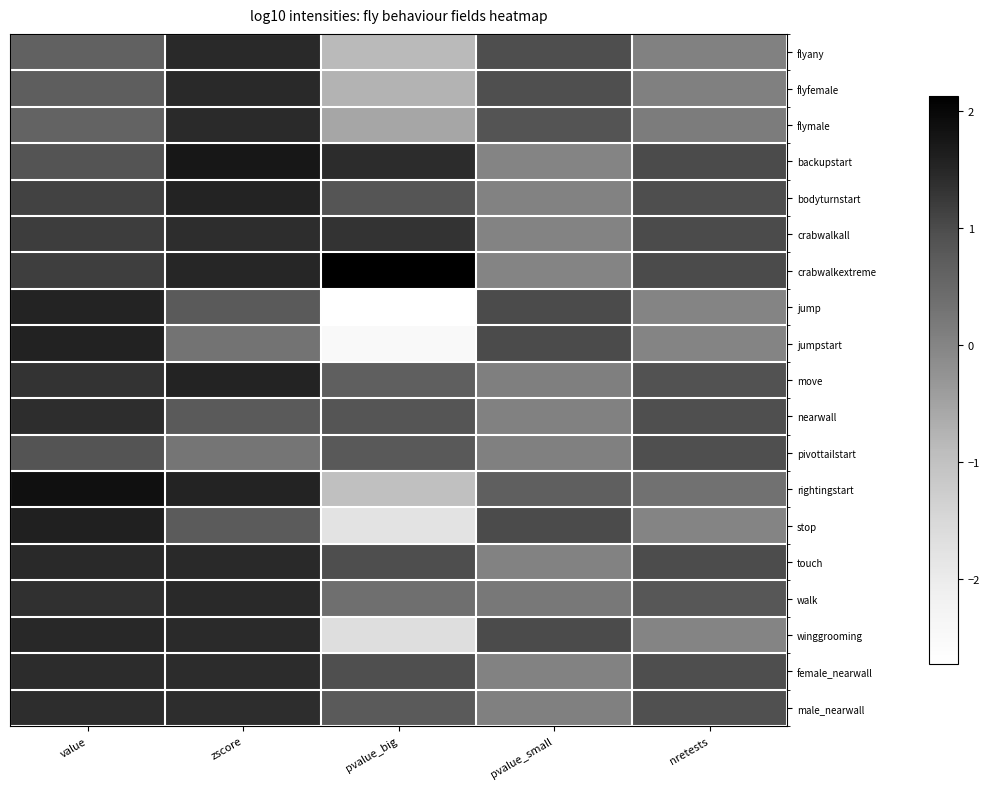

Reading left to right, transcribe all the data shown in this chart.

flyany: value=0.6	zscore=1.5	pvalue_big=-0.9	pvalue_small=1.0	nretests=0.0
flyfemale: value=0.7	zscore=1.5	pvalue_big=-0.8	pvalue_small=0.9	nretests=0.1
flymale: value=0.6	zscore=1.4	pvalue_big=-0.6	pvalue_small=0.9	nretests=0.1
backupstart: value=0.9	zscore=1.7	pvalue_big=1.4	pvalue_small=0.0	nretests=1.0
bodyturnstart: value=1.1	zscore=1.5	pvalue_big=0.8	pvalue_small=0.0	nretests=1.0
crabwalkall: value=1.2	zscore=1.4	pvalue_big=1.3	pvalue_small=0.0	nretests=1.0
crabwalkextreme: value=1.2	zscore=1.5	pvalue_big=2.1	pvalue_small=0.0	nretests=1.0
jump: value=1.5	zscore=0.7	pvalue_big=-2.7	pvalue_small=1.0	nretests=0.0
jumpstart: value=1.6	zscore=0.3	pvalue_big=-2.5	pvalue_small=1.0	nretests=0.0
move: value=1.3	zscore=1.5	pvalue_big=0.7	pvalue_small=0.1	nretests=0.9
nearwall: value=1.4	zscore=0.8	pvalue_big=0.9	pvalue_small=0.0	nretests=1.0
pivottailstart: value=0.9	zscore=0.3	pvalue_big=0.8	pvalue_small=0.1	nretests=0.9
rightingstart: value=1.9	zscore=1.5	pvalue_big=-1.0	pvalue_small=0.7	nretests=0.3
stop: value=1.6	zscore=0.7	pvalue_big=-1.8	pvalue_small=1.0	nretests=0.0
touch: value=1.5	zscore=1.5	pvalue_big=1.0	pvalue_small=0.0	nretests=1.0
walk: value=1.4	zscore=1.5	pvalue_big=0.4	pvalue_small=0.2	nretests=0.8
winggrooming: value=1.5	zscore=1.4	pvalue_big=-1.7	pvalue_small=1.0	nretests=0.0
female_nearwall: value=1.4	zscore=1.4	pvalue_big=0.9	pvalue_small=0.0	nretests=1.0
male_nearwall: value=1.4	zscore=1.4	pvalue_big=0.7	pvalue_small=0.1	nretests=0.9